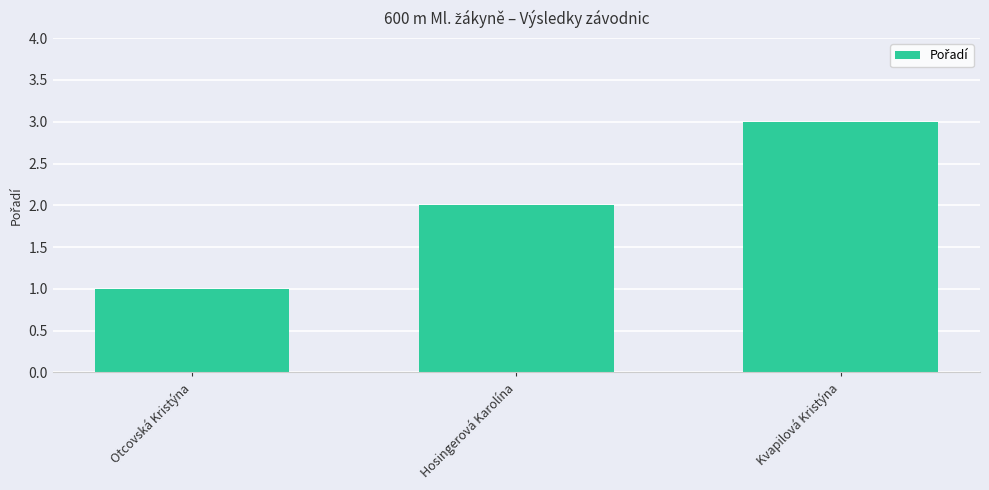

How many bars are there in total?

3